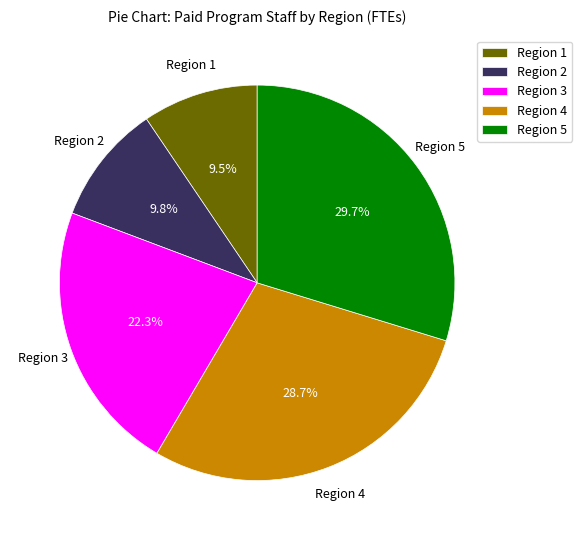

Combined, do Region 4 and Region 5 account for over 50%?

Yes